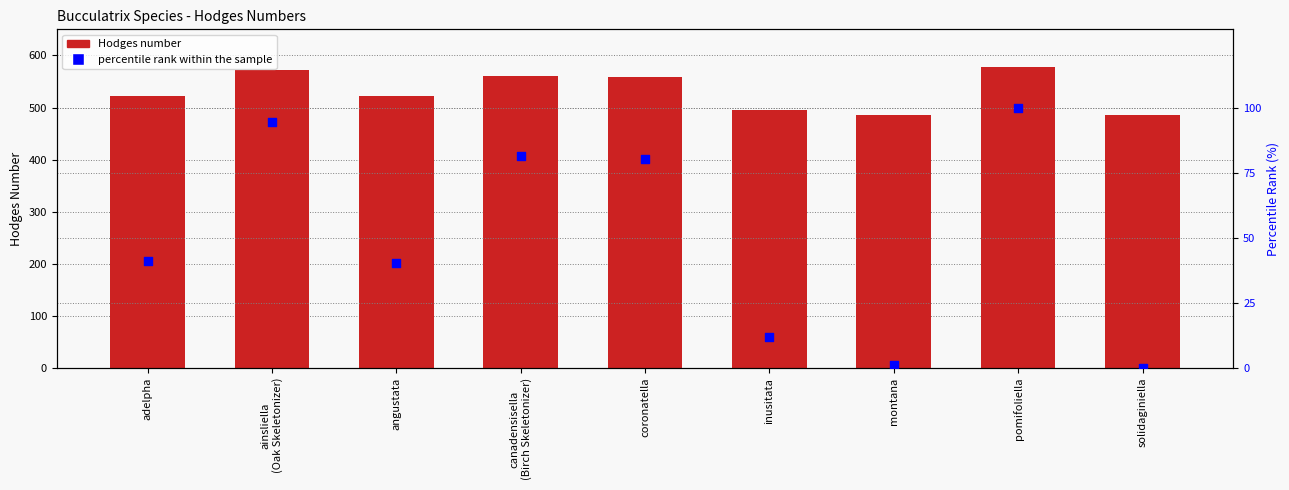

Which series has the largest total across all categories?

Hodges